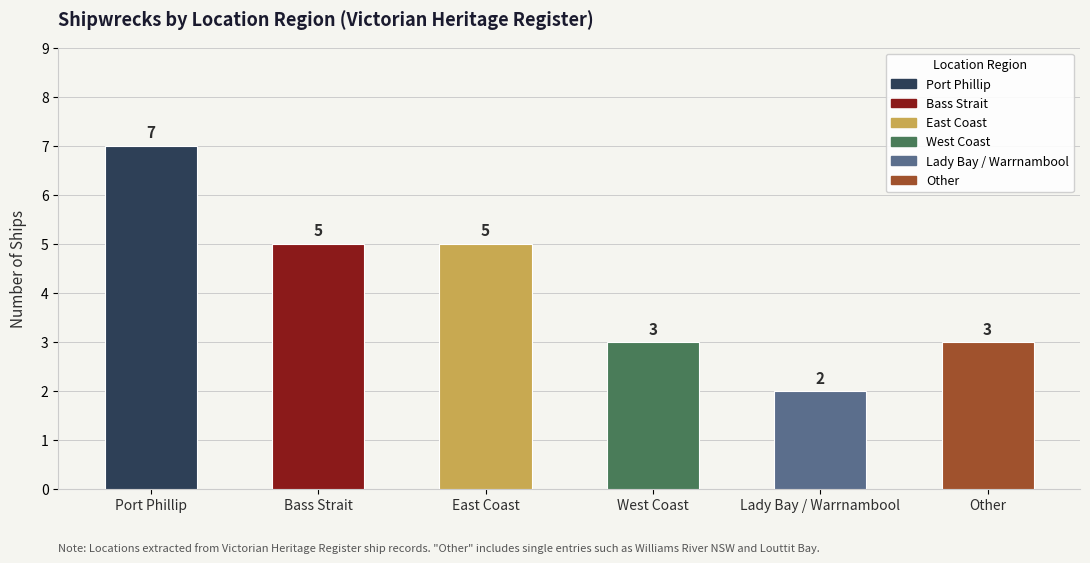

What is the label of the 2nd bar from the left?

Bass Strait